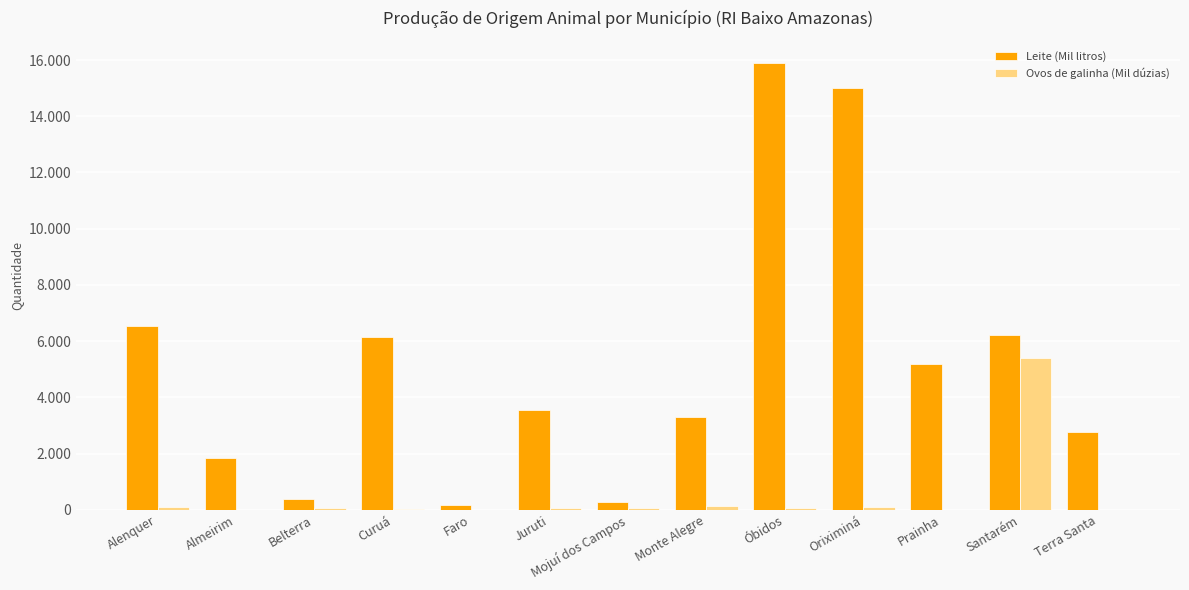

At which category is the sum across all series the highest?

Óbidos